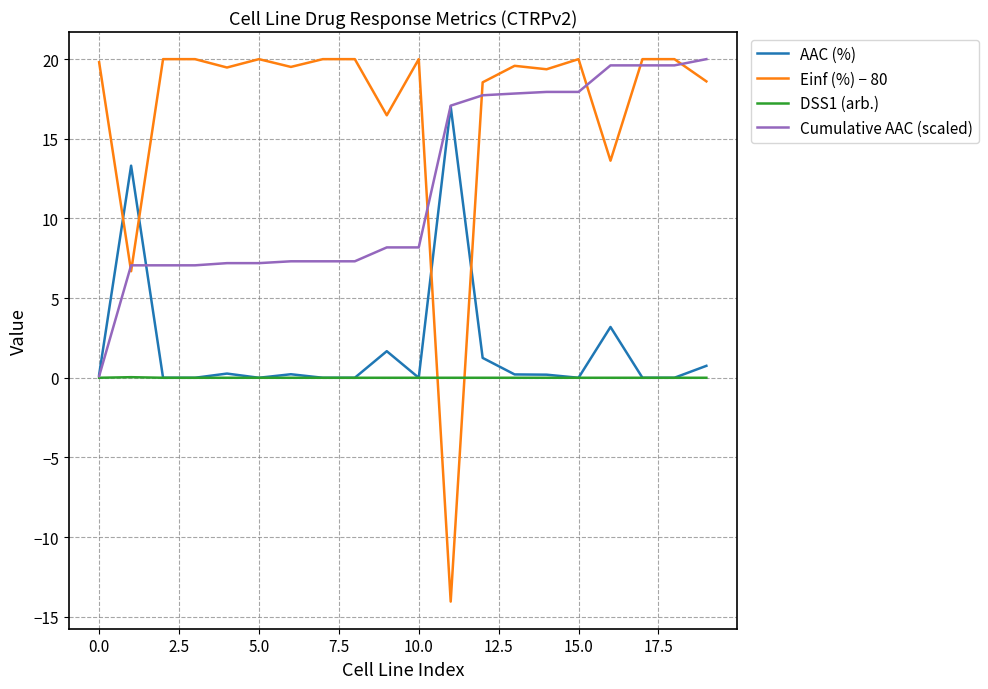

How many lines are shown in the chart?

4